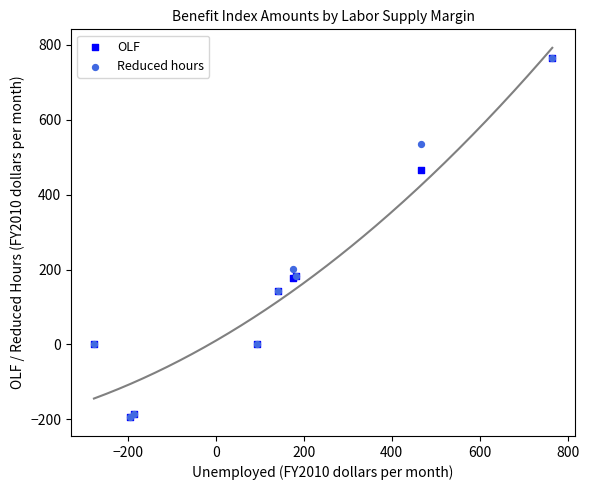

Across all series, what Y value is closest to 284?

202.2